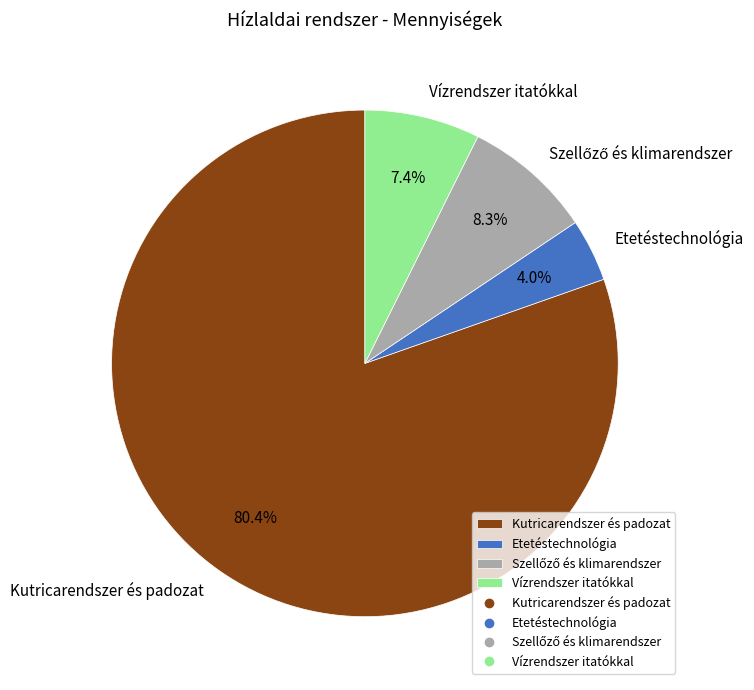

How many segments does this pie chart have?

4